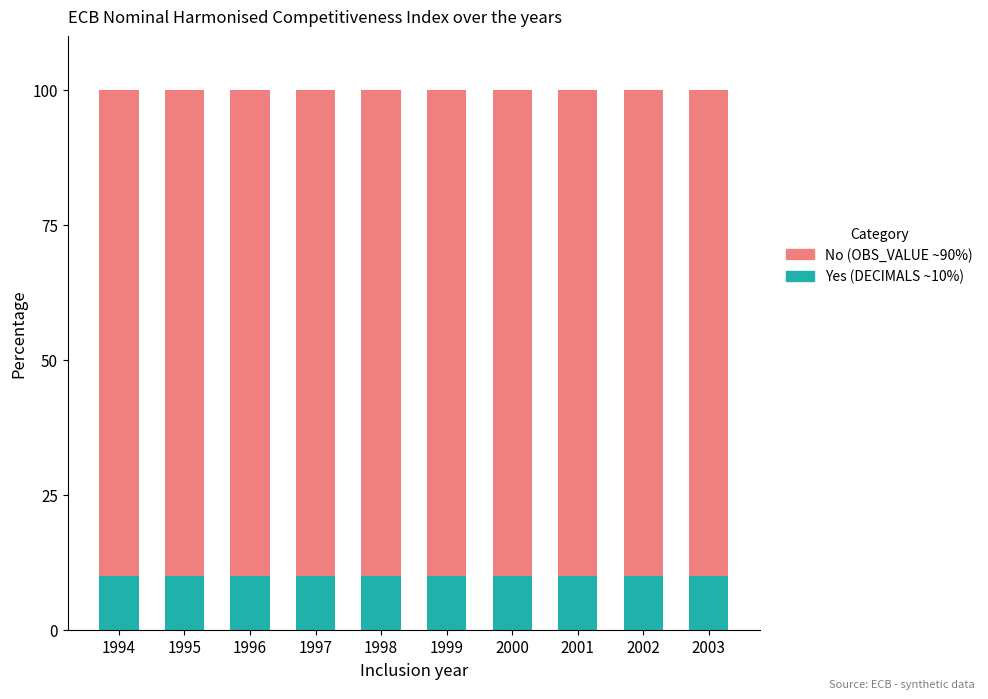

How many bars are there in total?

10